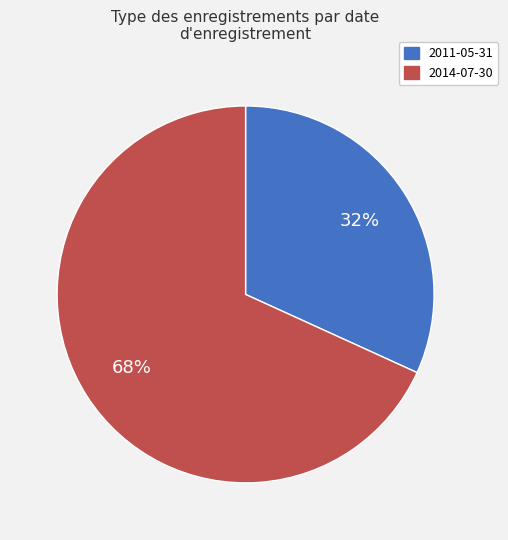

Is 2014-07-30 the majority of the pie?

Yes